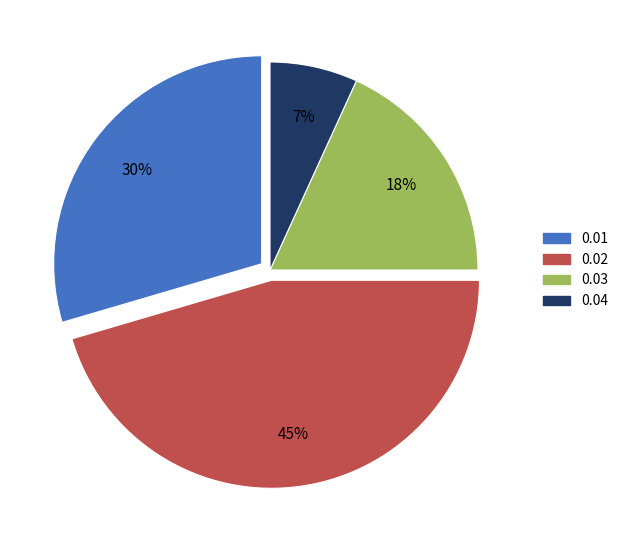

Count the number of slices in the pie.

4